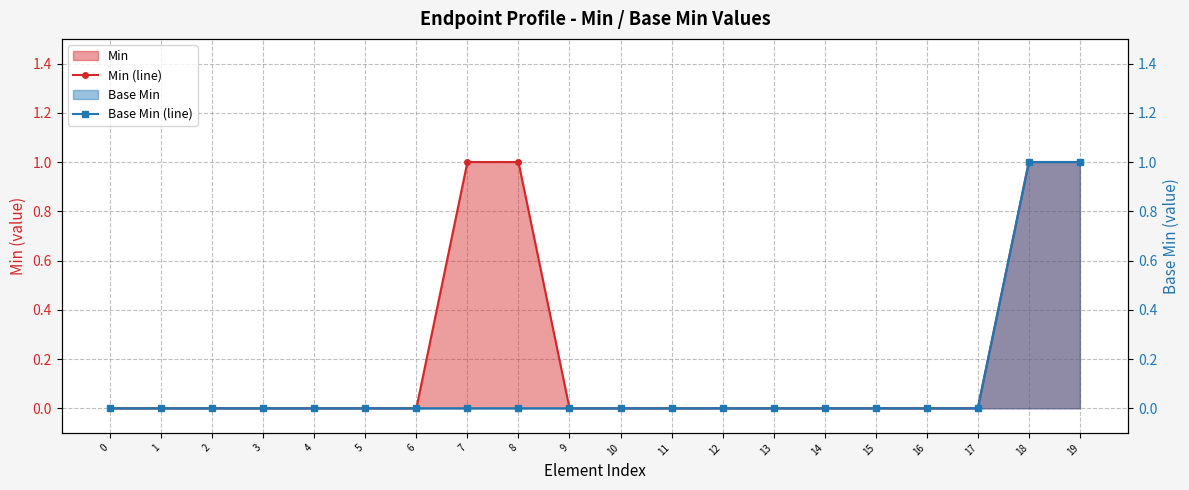

The Base Min (line) series shows 0 at 4. True or false?

True